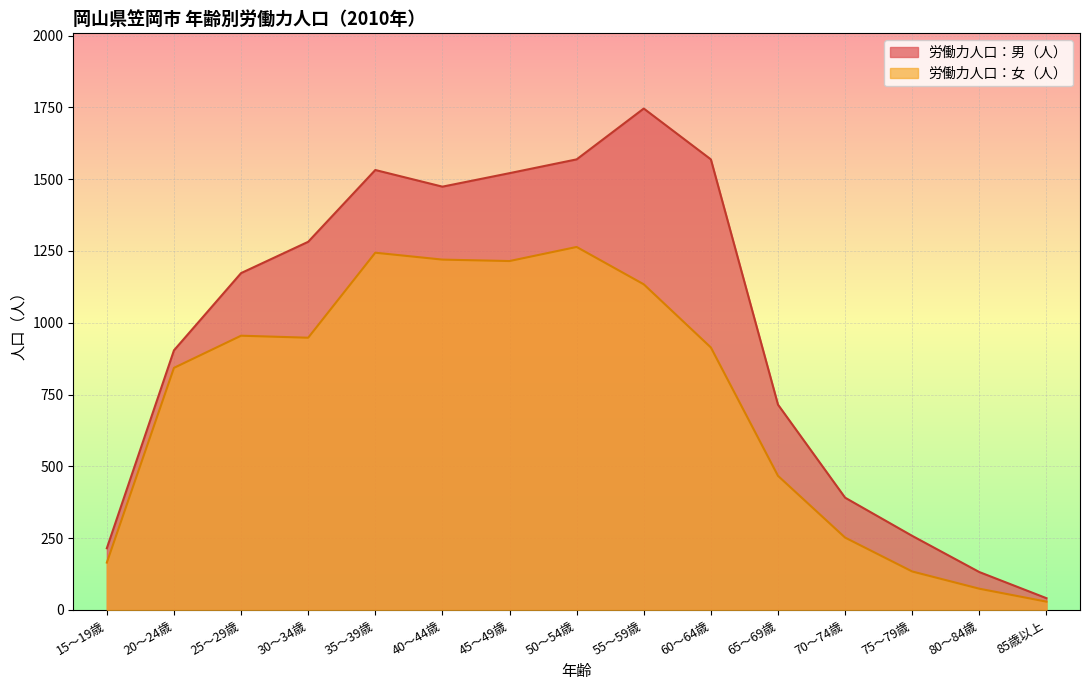

What is the lowest value of the 労働力人口：男（人） series?

41